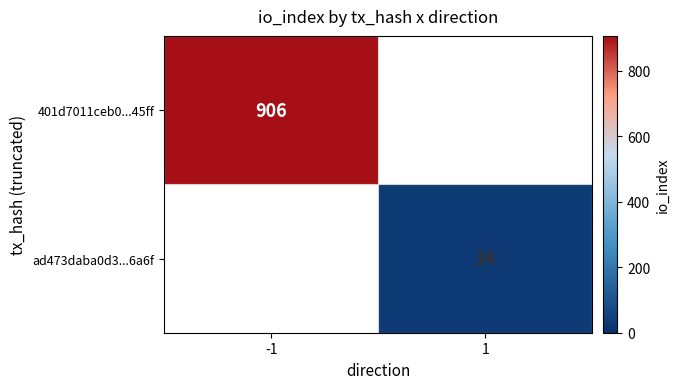

The value of 401d7011ceb0...45ff at -1 is 1572. True or false?

False